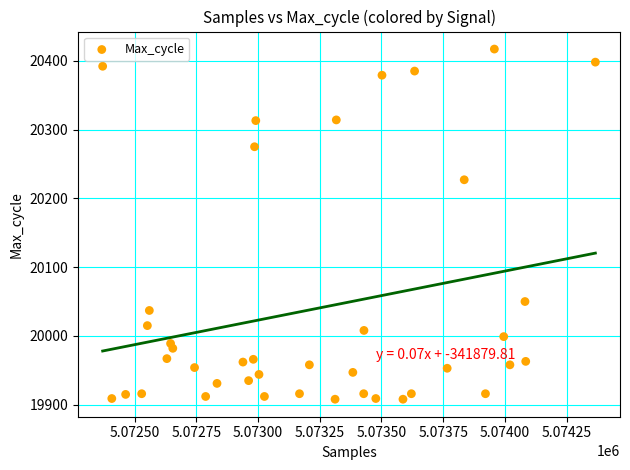

What is the range of X values (max minus min)?

1995